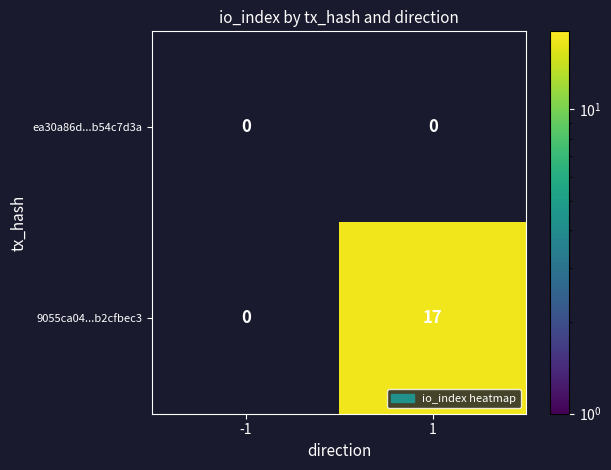

Is it true that 9055ca04...b2cfbec3 equals 17 at 1?

True